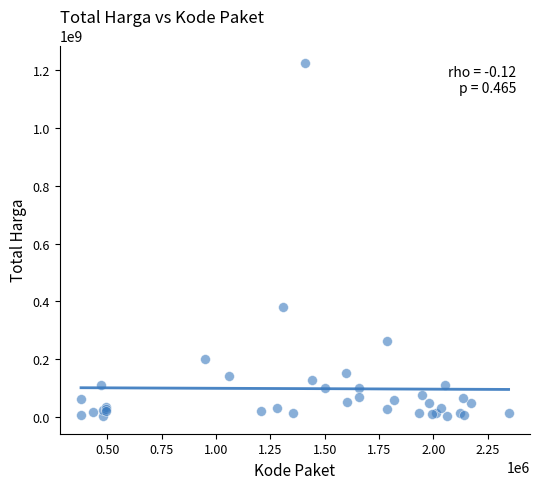

What Y value in the scatter plot is closest to 613538875?

379075000